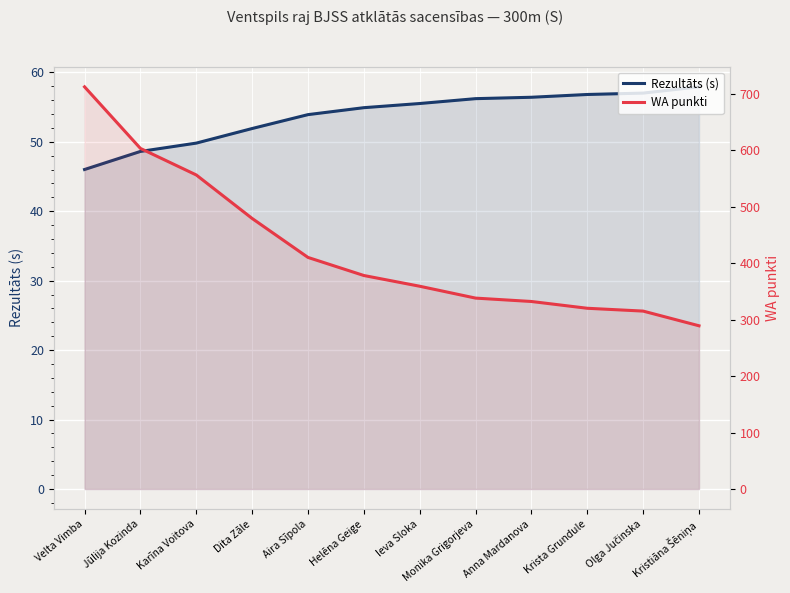

Which category has the lowest value across all series?

Velta Vimba